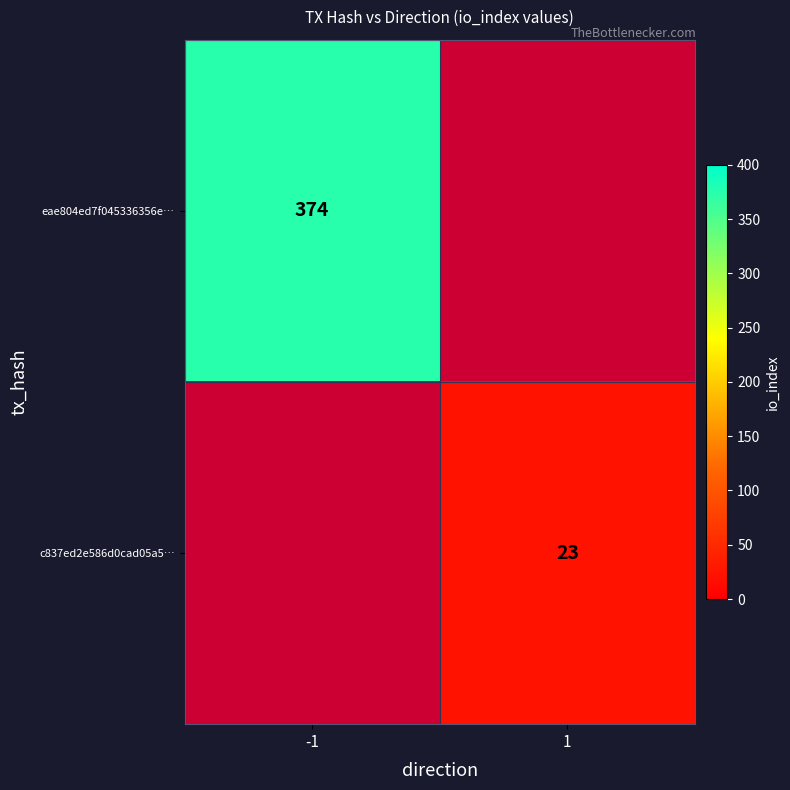

Is the value of eae804ed7f045336356e… at -1 greater than the value of c837ed2e586d0cad05a5… at 1?

Yes